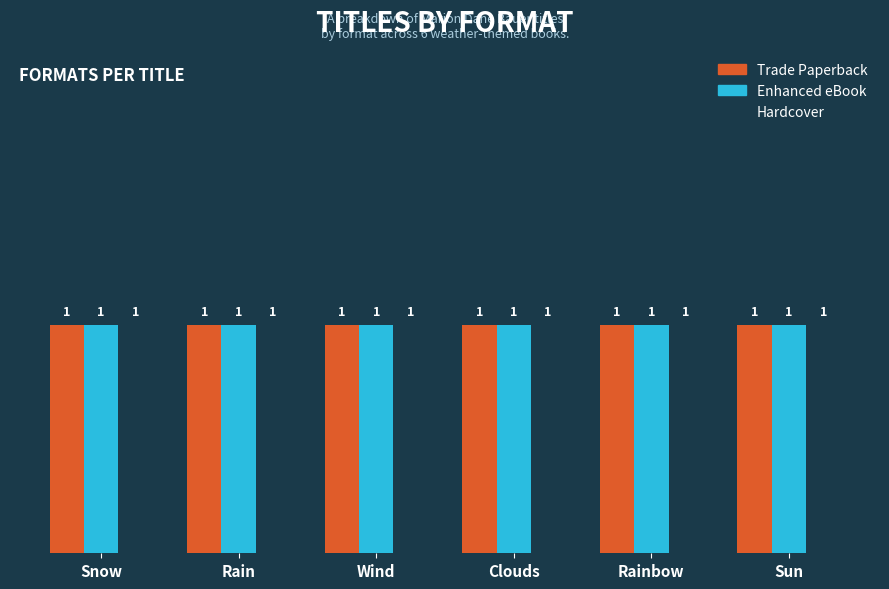

The value of Hardcover at Rain is 1. True or false?

True